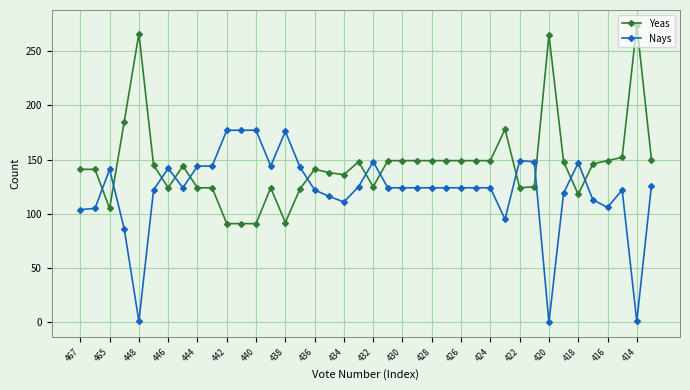

Which series has the largest range (max minus min)?

Yeas